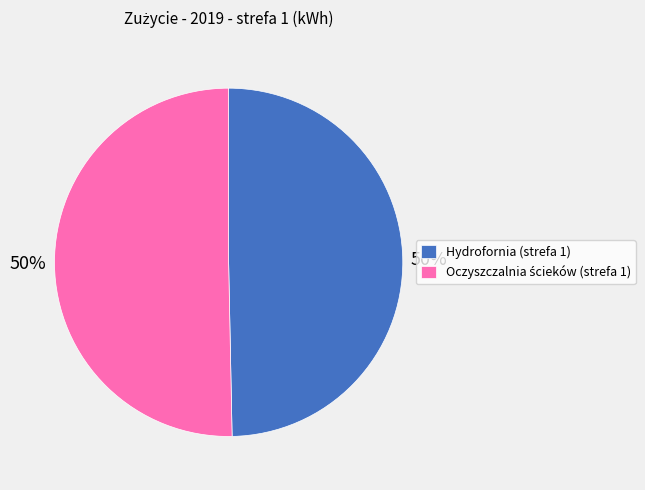

The Hydrofornia (strefa 1) slice represents 50% of the pie. True or false?

True